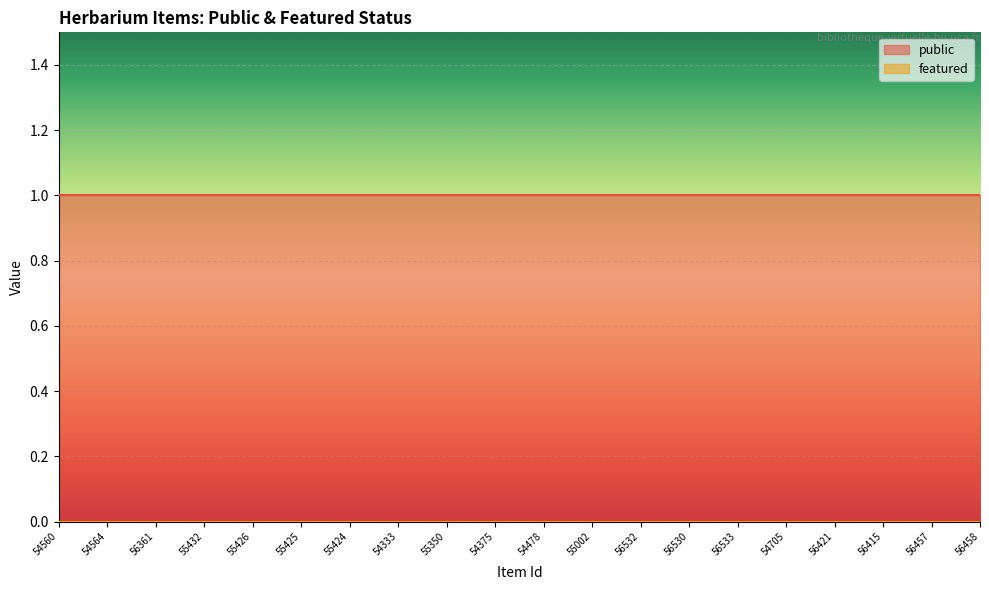

Which category has the highest value in the featured series?

54560